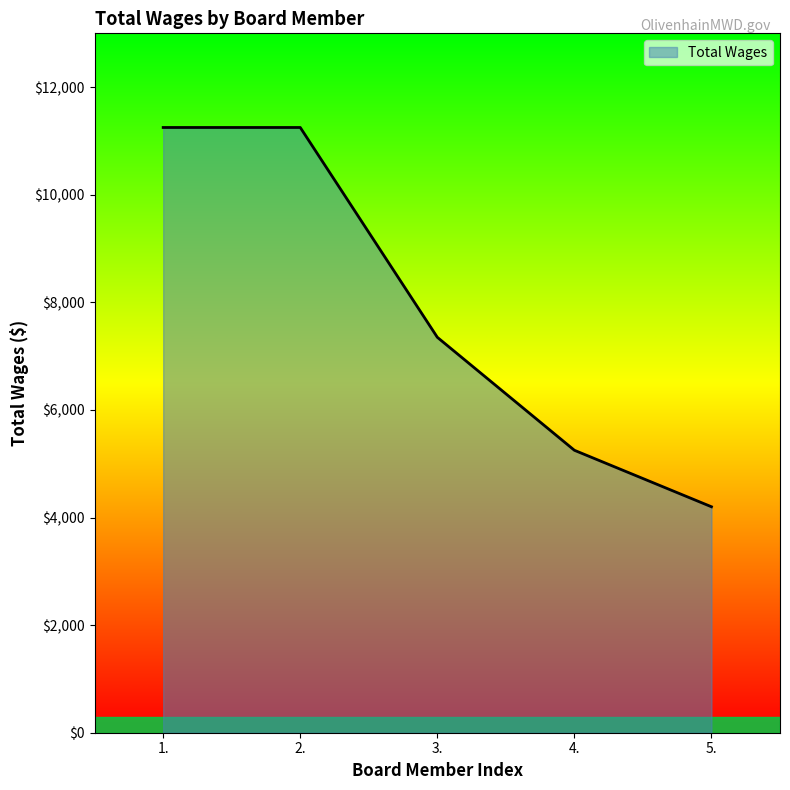

At which label does the data first exceed 7350?

1.